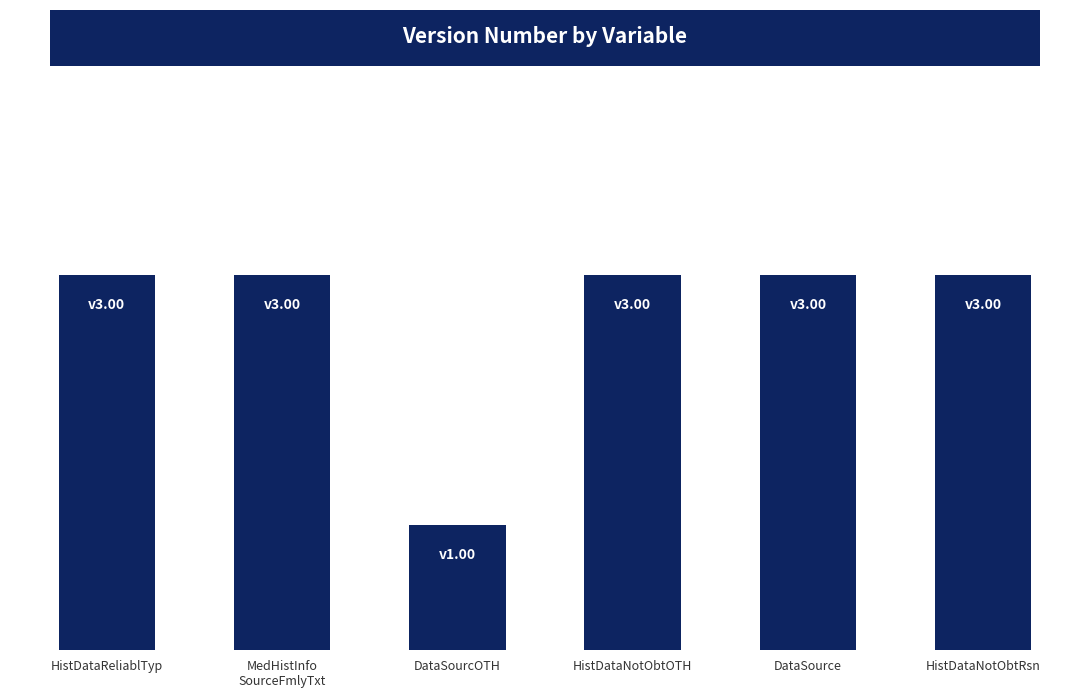

Reading left to right, transcribe all the data shown in this chart.

3	3	1	3	3	3